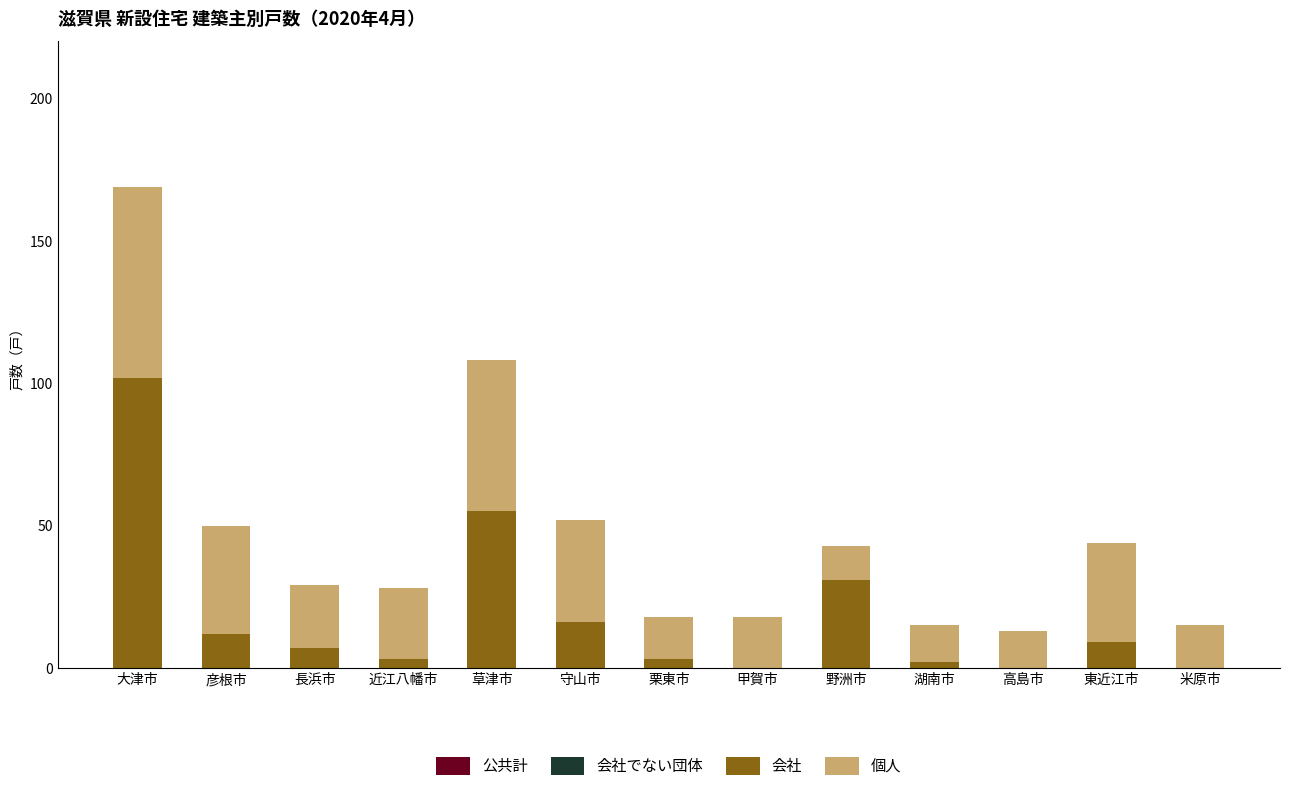

What is the sum of all 会社 values?

240